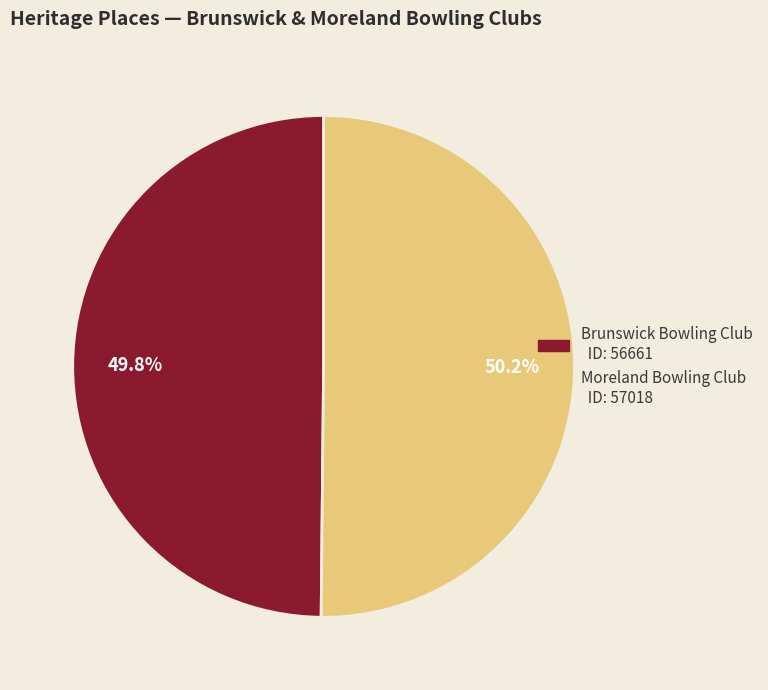

Is there any slice that represents more than half of the pie?

Yes